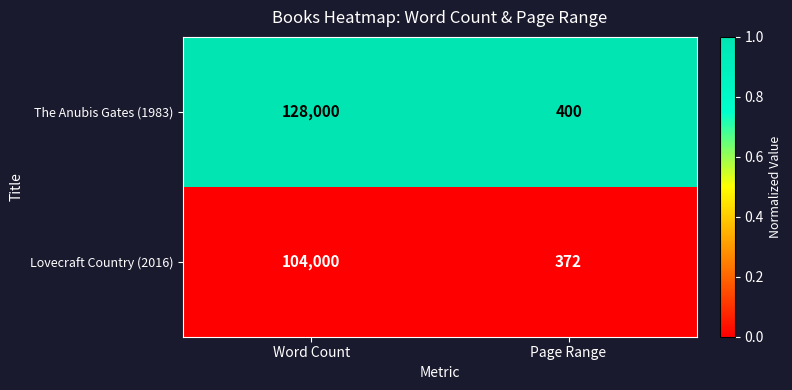

Between Word Count and Page Range, which series saw the biggest shift?

The Anubis Gates (1983)